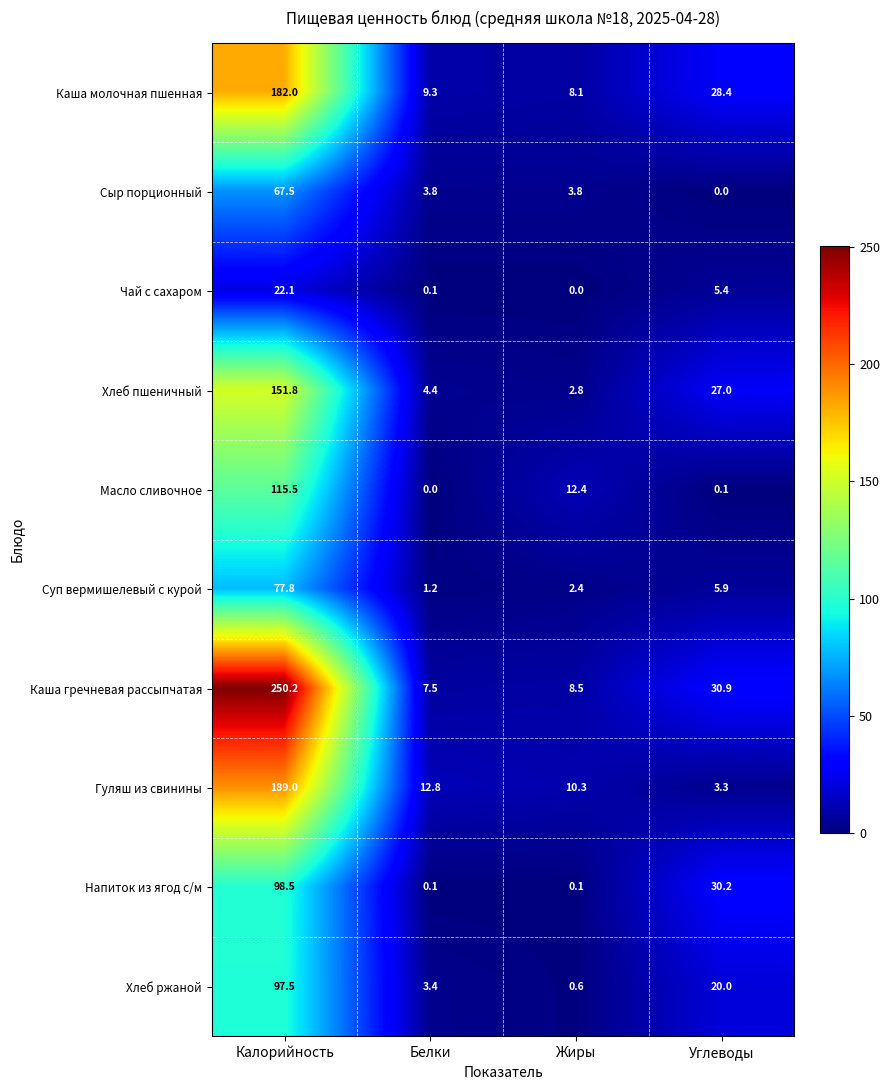

At Калорийность, list the series in order from smallest to largest.

Чай с сахаром, Сыр порционный, Суп вермишелевый с курой, Хлеб ржаной, Напиток из ягод с/м, Масло сливочное, Хлеб пшеничный, Каша молочная пшенная, Гуляш из свинины, Каша гречневая рассыпчатая